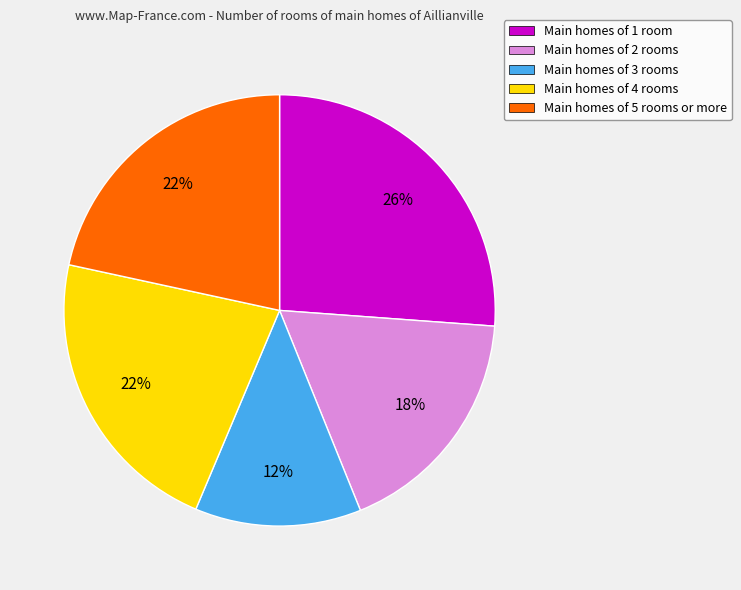

Which slice is the largest?

Main homes of 1 room